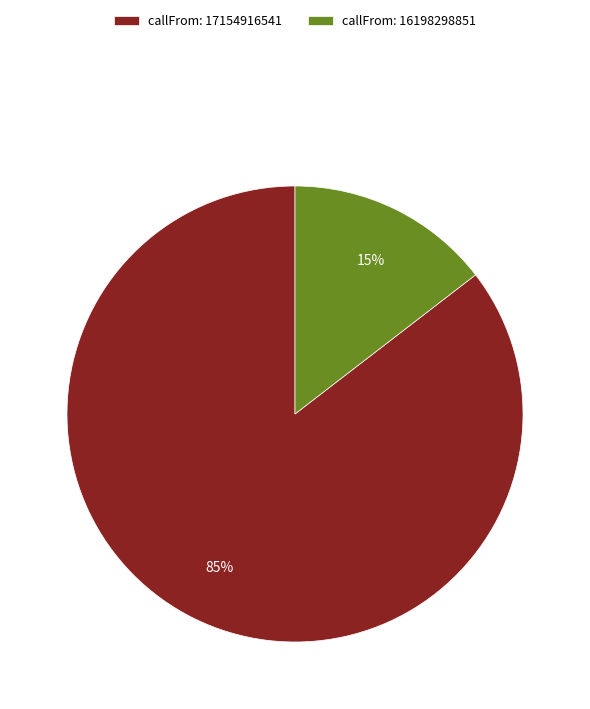

Between callFrom: 16198298851 and callFrom: 17154916541, which is larger?

callFrom: 17154916541